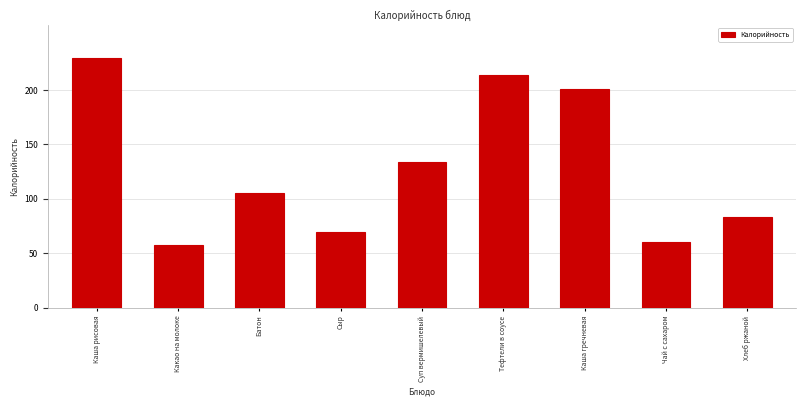

Reading left to right, list all the values displayed in this chart.

229	58	105	70	134	214	201	60	83